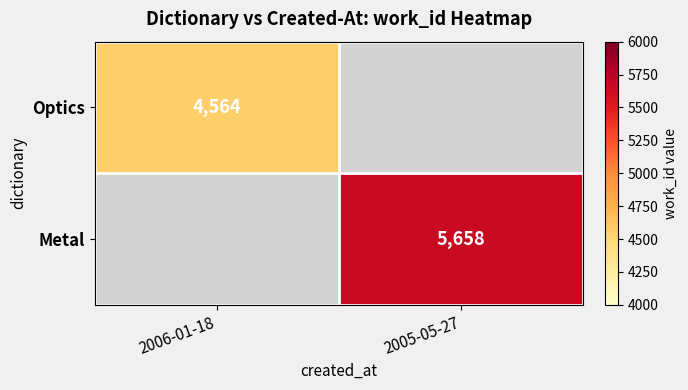

How many categories are shown in the chart?

2